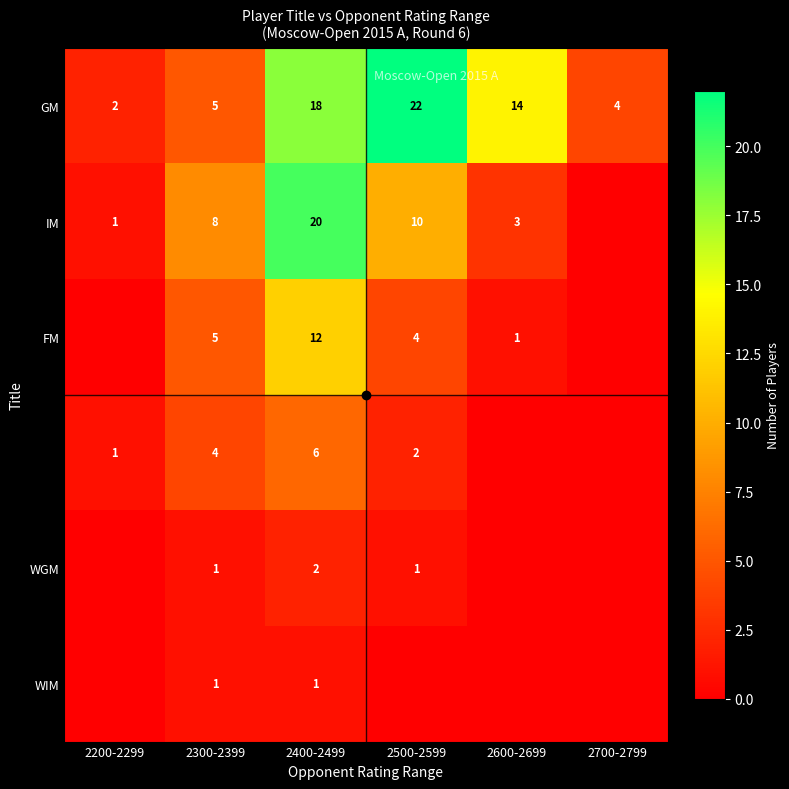

What is the total value across all series at 2700-2799?

4